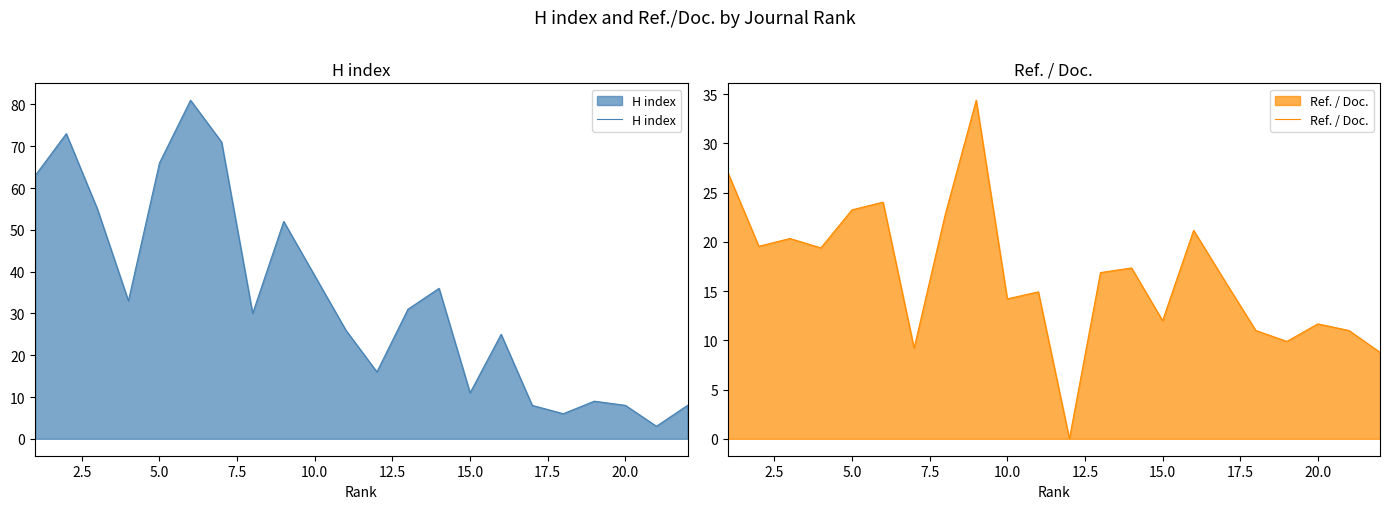

Reading left to right, what are all the values shown in this chart?

H index: 63.0	73.0	55.0	33.0	66.0	81.0	71.0	30.0	52.0	39.0	26.0	16.0	31.0	36.0	11.0	25.0	8.0	6.0	9.0	8.0	3.0	8.0
Ref. / Doc.: 27.1	19.6	20.3	19.4	23.2	24.0	9.2	22.8	34.4	14.2	14.9	0.0	16.9	17.4	12.0	21.2	16.1	11.0	9.9	11.7	11.0	8.8